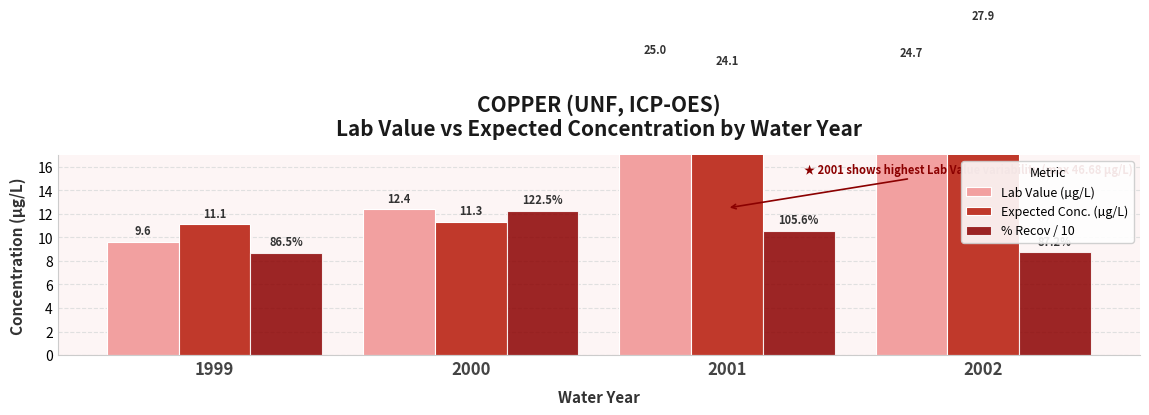

What is the total value across all series at 2002?

61.3